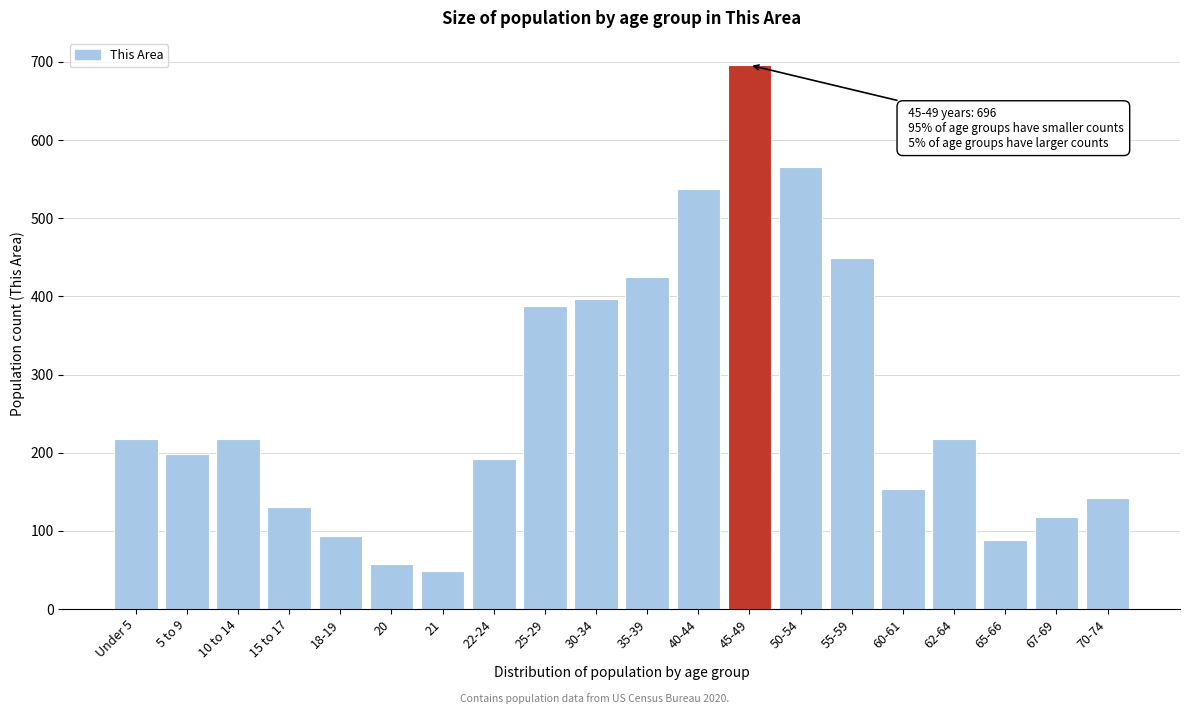

Reading left to right, transcribe all the data shown in this chart.

217	198	217	131	94	58	49	192	388	397	425	538	696	565	449	154	217	88	118	142